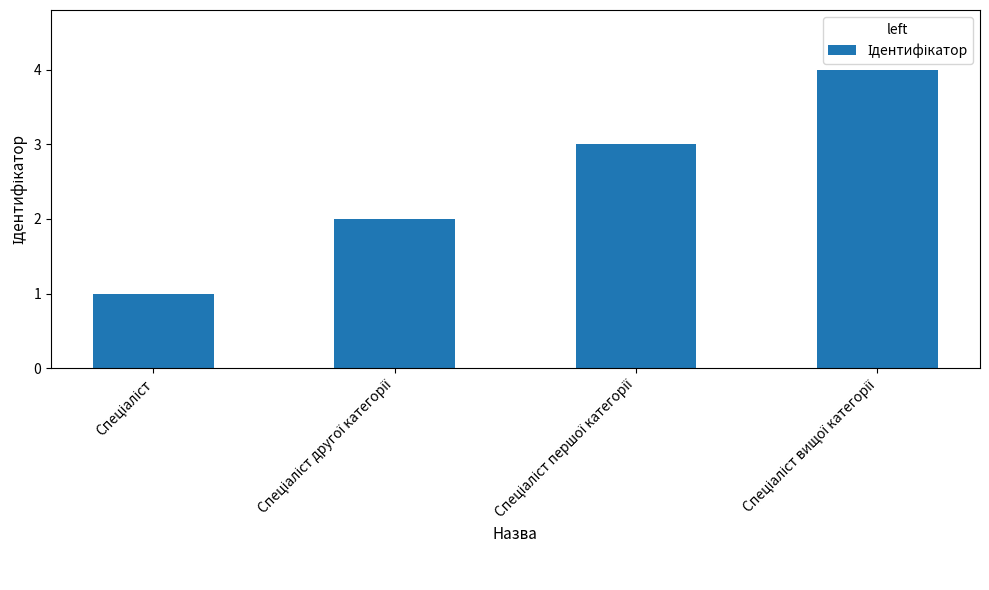

What is the sum of all values?

10